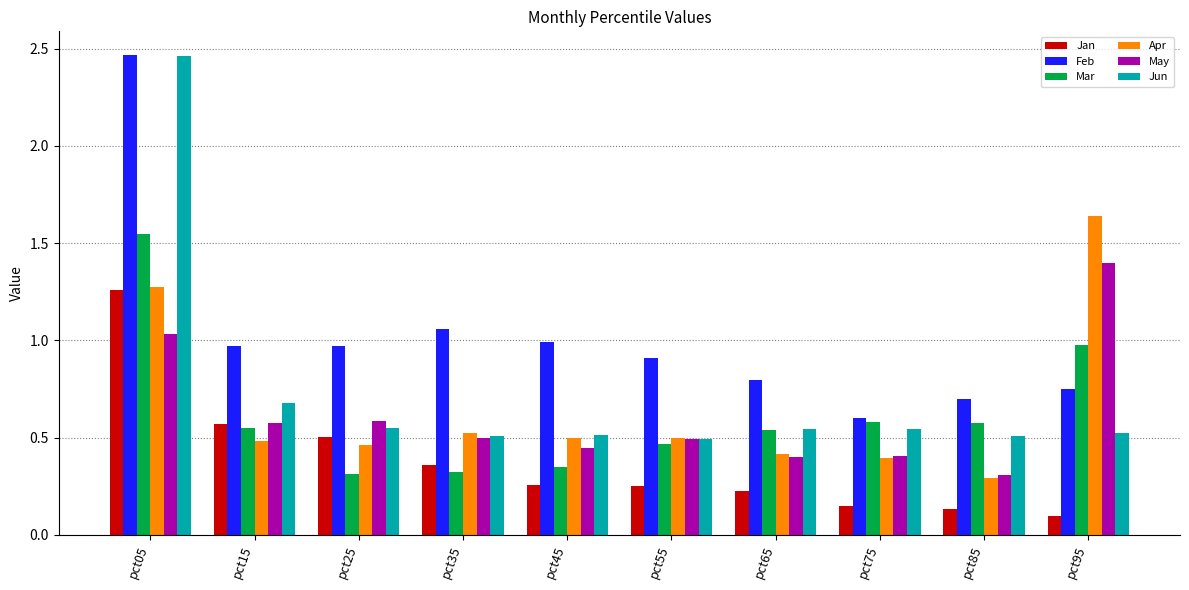

The value of May at pct45 is 0.2. True or false?

False